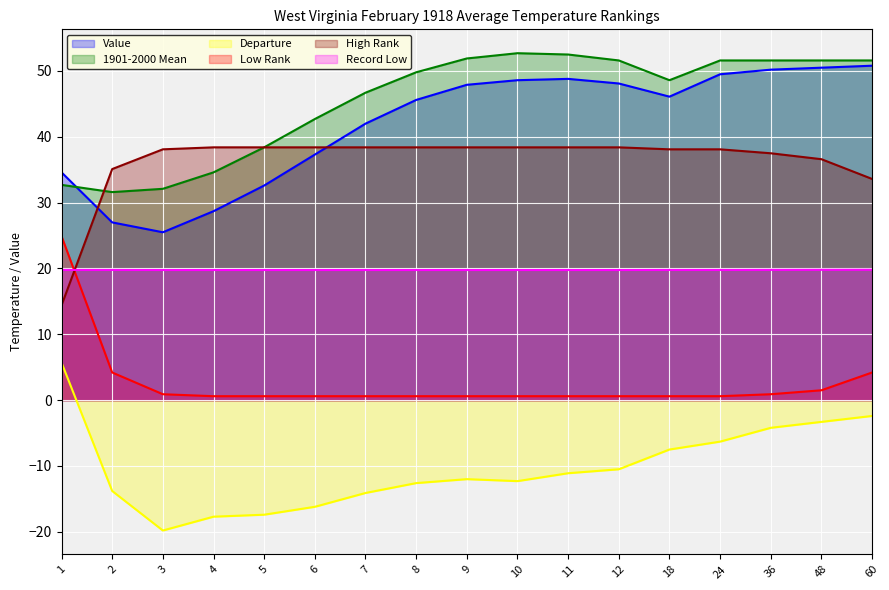

At which label does Record Low reach its peak?

60